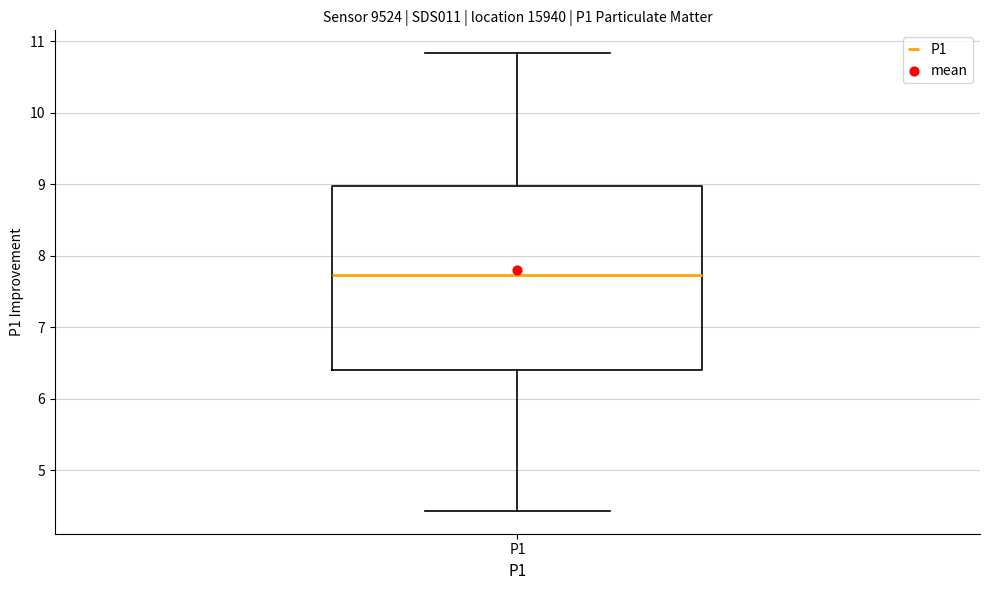

Transcribe this box plot: give where the median line is, the range the box spans, and where the two whiskers end, as read against the y-axis. The values are not printed on the chart, so give them approximately, as read against the axis.

median 7.7, box 6.4 to 9.0, whiskers 4.4 to 10.8